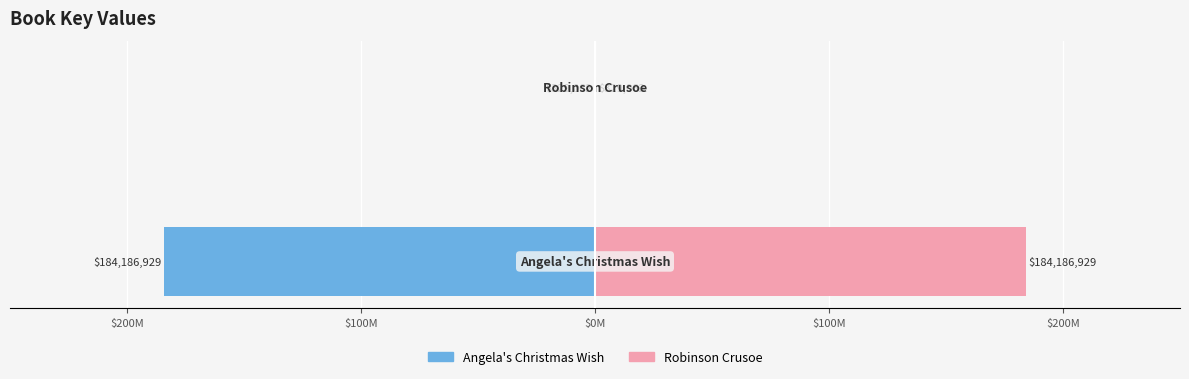

Which series has the largest range (max minus min)?

Angela's Christmas Wish